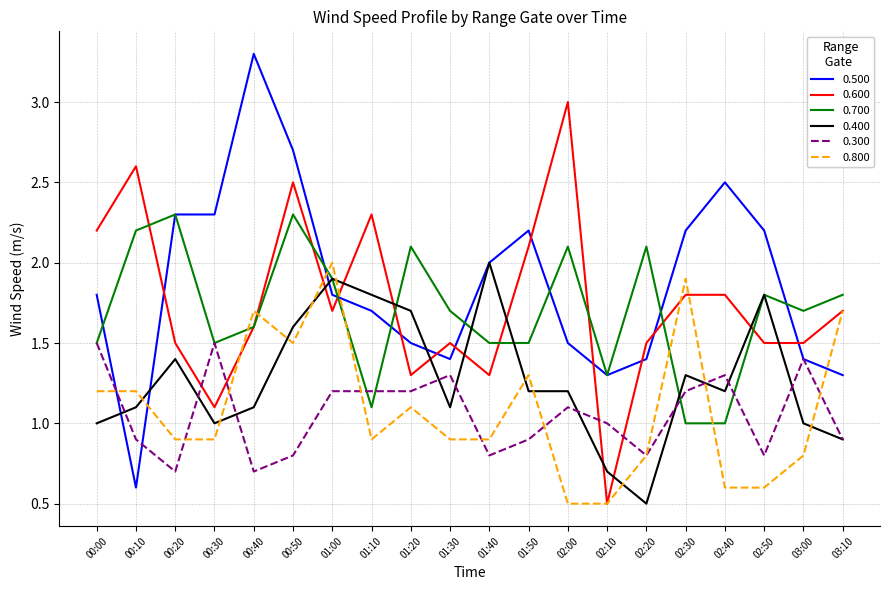

True or false: 0.800 and 0.400 cross at least once.

True